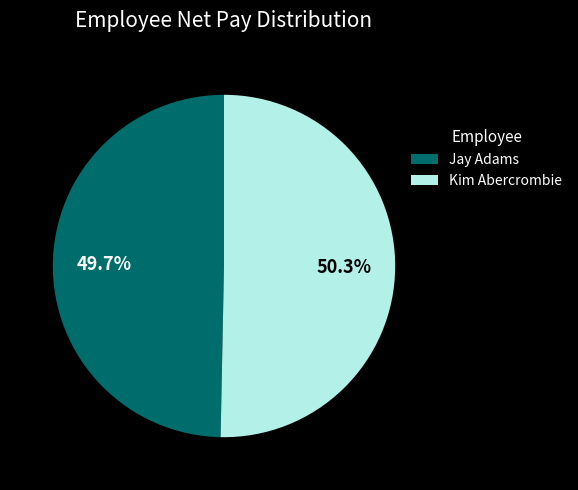

What is the ratio of the value at Kim Abercrombie to the value at Jay Adams?

1.0